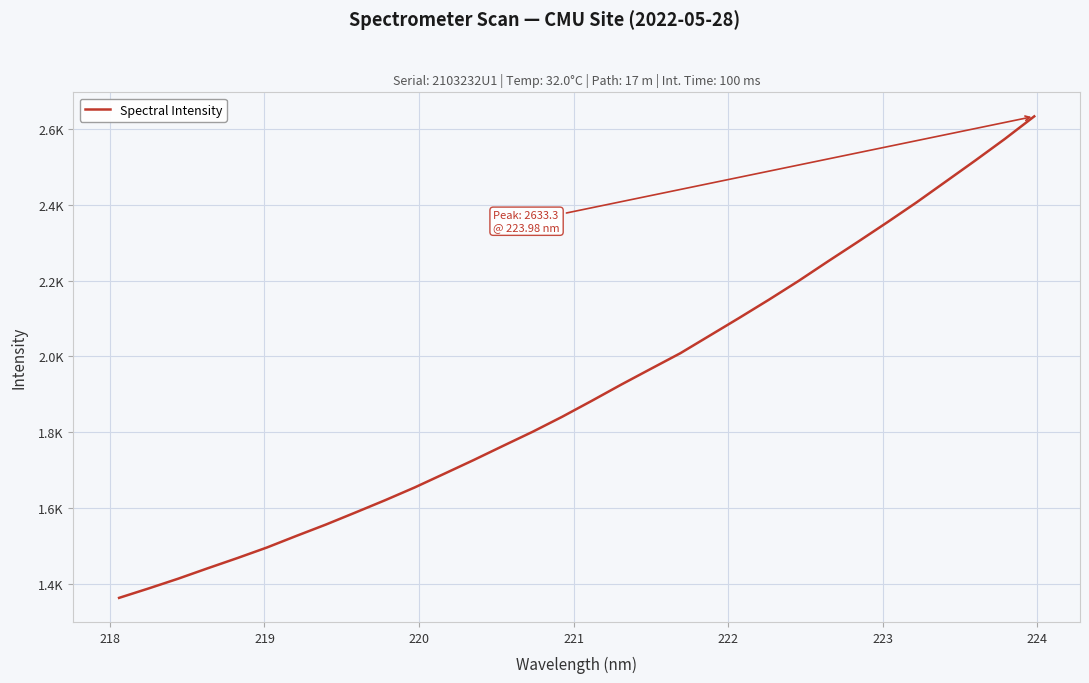

Reading left to right, transcribe all the data shown in this chart.

1362.4	1387.3	1413.1	1440.6	1467.4	1495.3	1526.0	1556.0	1587.8	1620.0	1653.7	1689.8	1726.2	1763.7	1800.9	1840.5	1882.5	1925.4	1966.8	2008.0	2054.7	2101.5	2149.2	2198.5	2250.3	2301.1	2352.9	2405.8	2461.2	2516.8	2573.6	2633.3